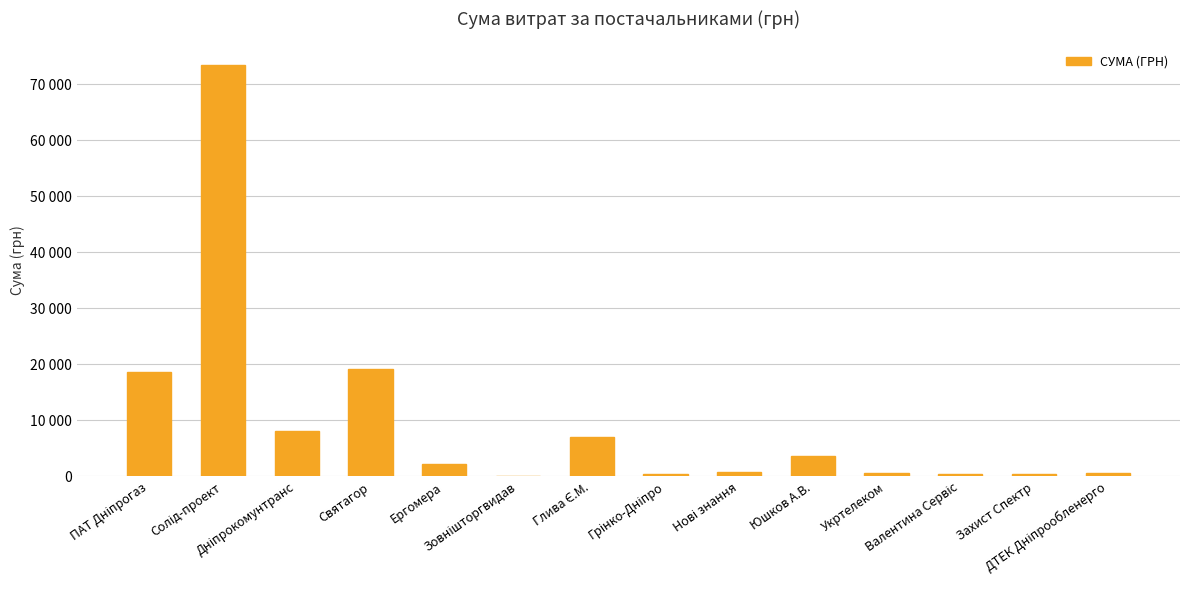

Are the bars horizontal?

No